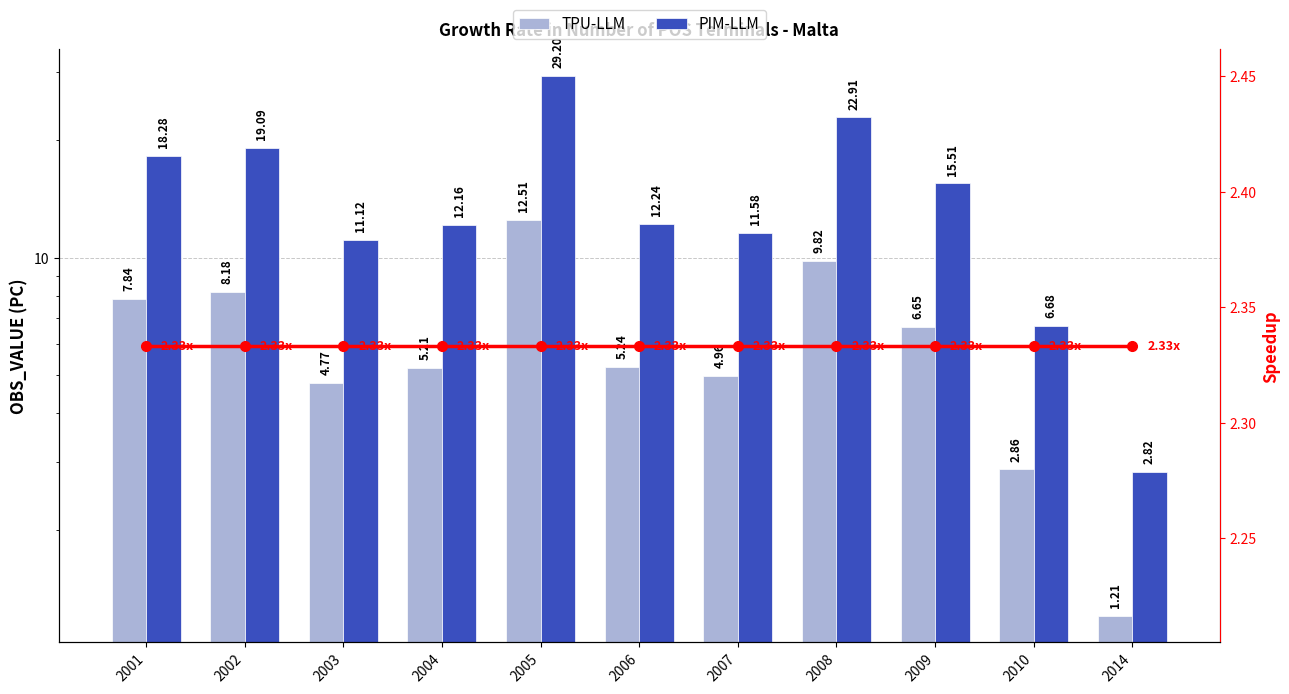

Rank the series by their maximum value, from highest to lowest.

PIM-LLM, TPU-LLM, Speedup